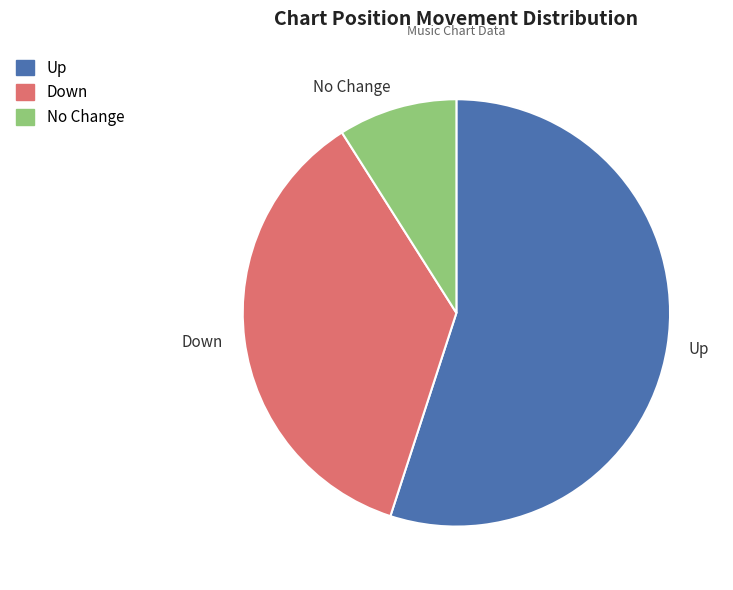

What is the ratio of the value at Down to the value at Up?

0.7